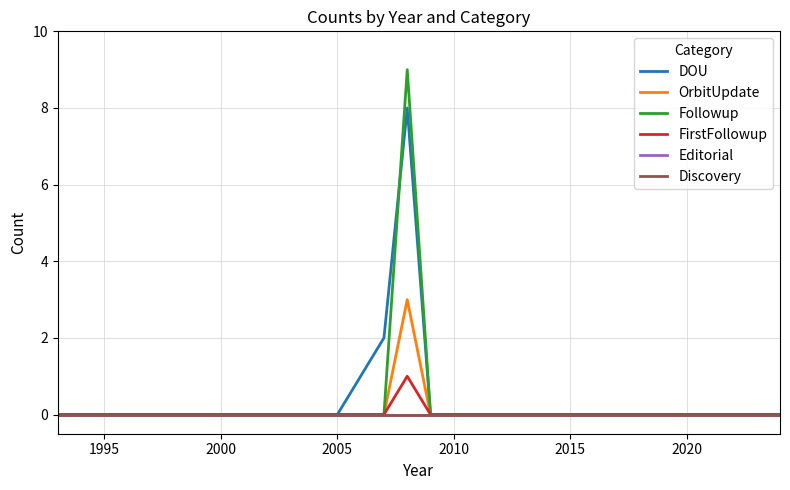

How many values in FirstFollowup are above zero?

1